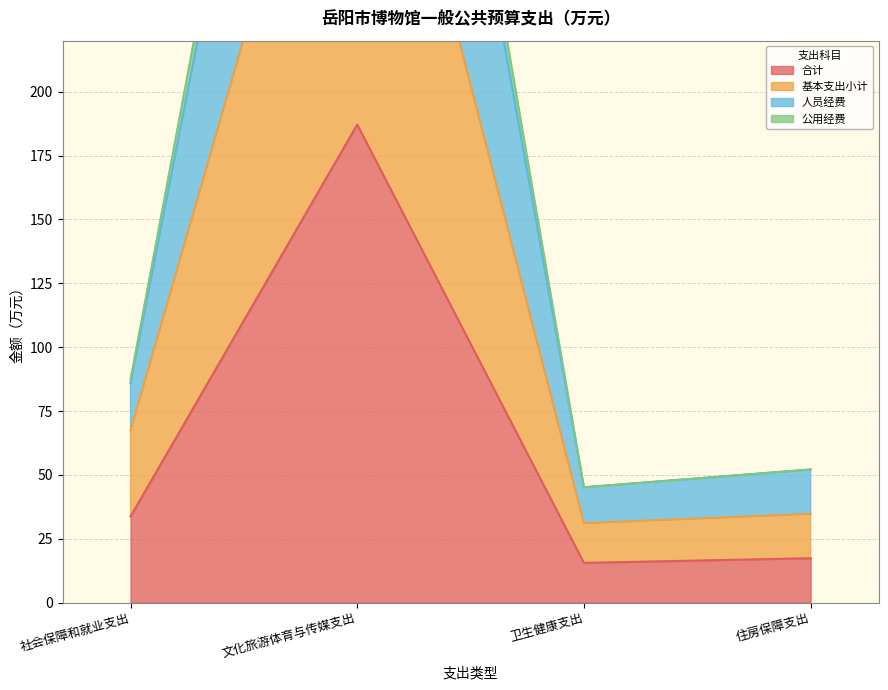

How many series are shown in this chart?

4